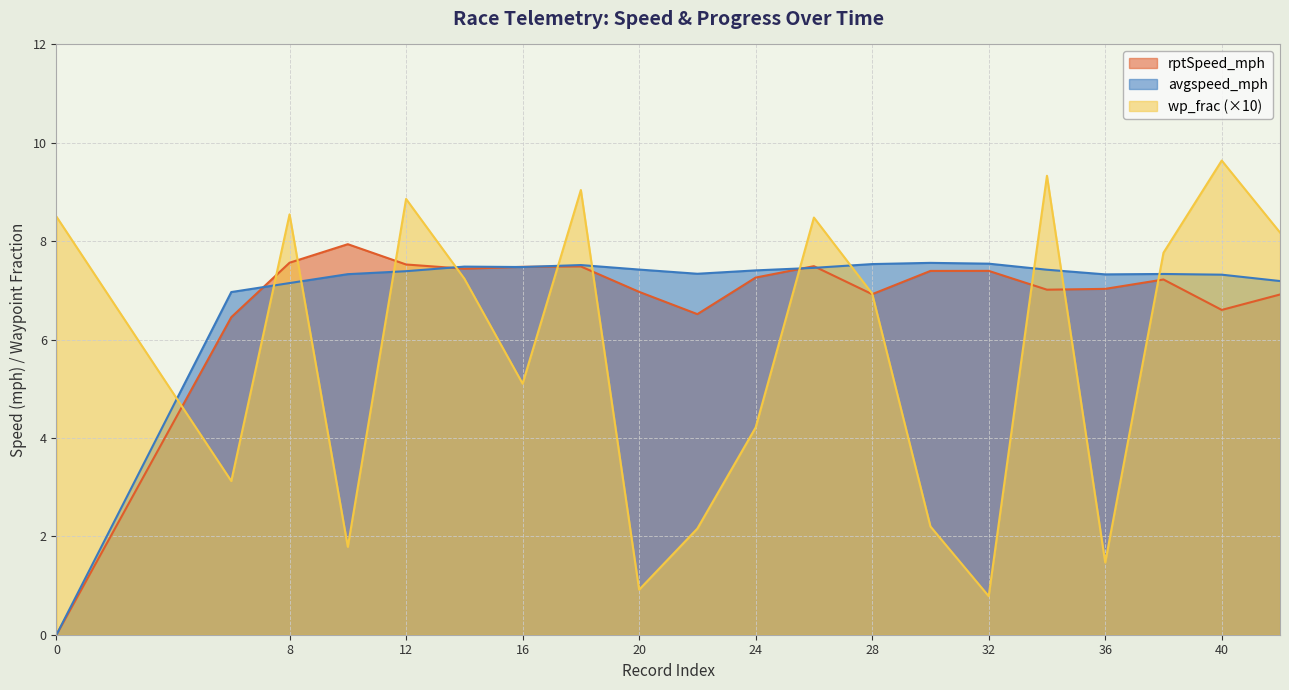

The value of wp_frac at 42 is 8.2. True or false?

True